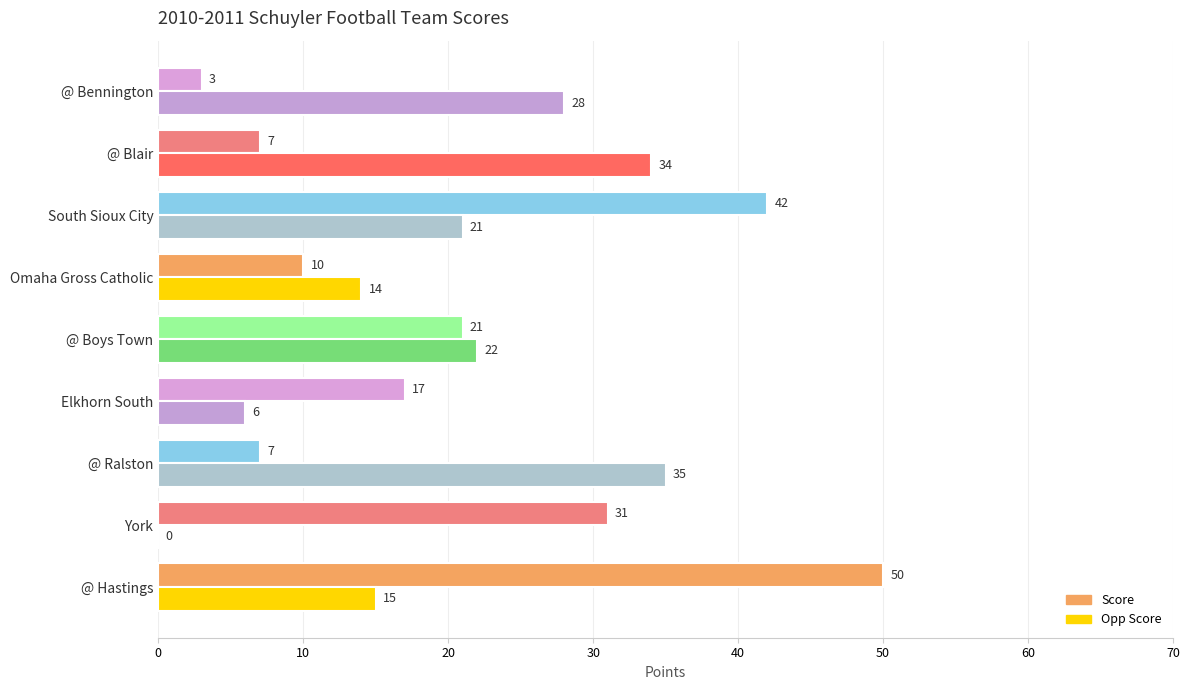

What is the greatest value displayed?

50